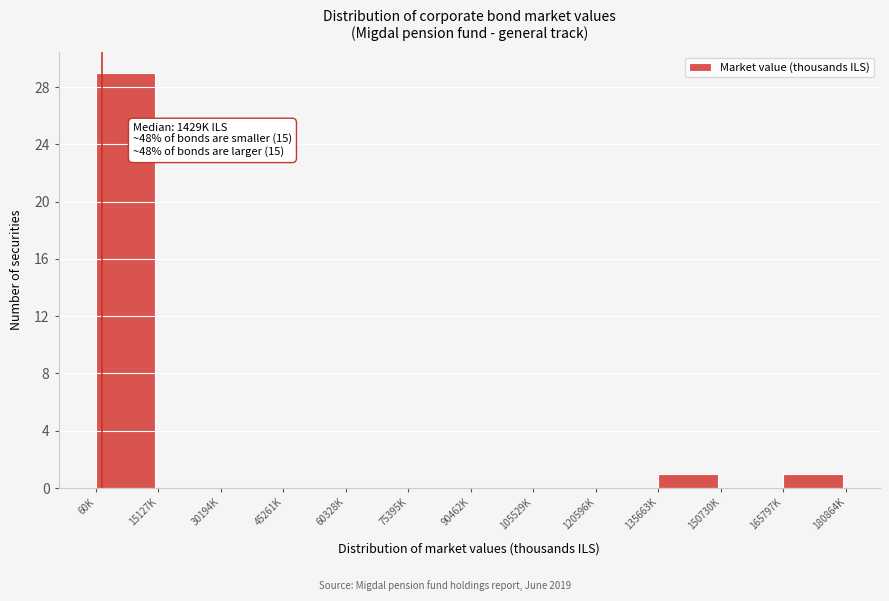

Reading left to right, extract all data points from this chart.

60K=29	15127K=0	30194K=0	45261K=0	60328K=0	75395K=0	90462K=0	105529K=0	120596K=0	135663K=1	150730K=0	165797K=1